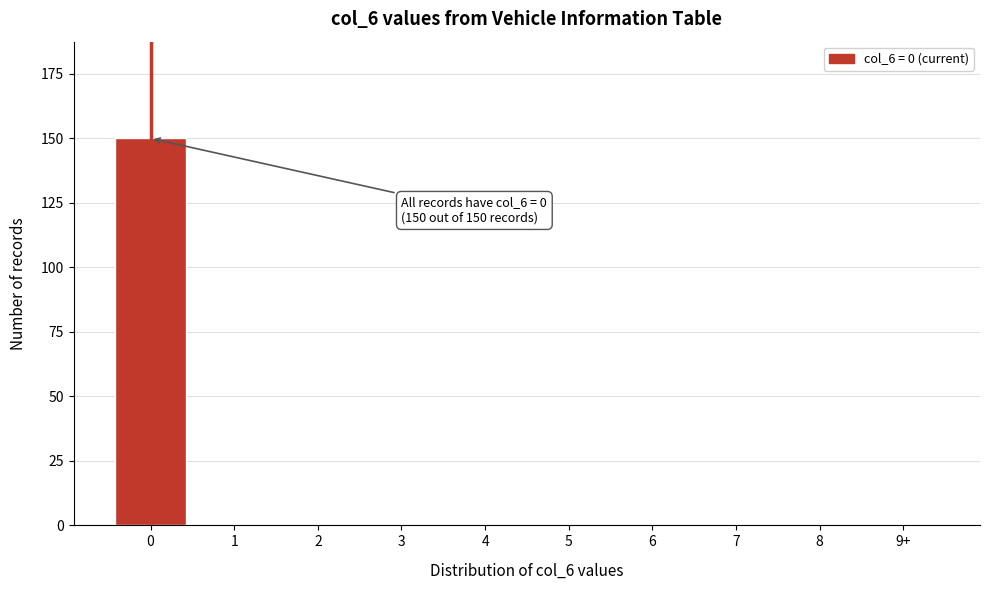

Reading left to right, transcribe all the data shown in this chart.

0=150	1=0	2=0	3=0	4=0	5=0	6=0	7=0	8=0	9+=0